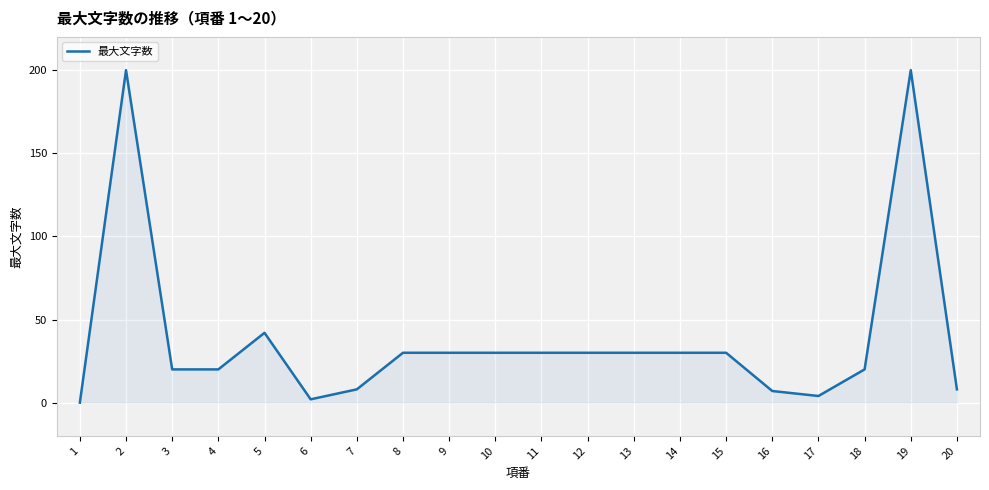

What is the change in value from 2 to 13?

-170